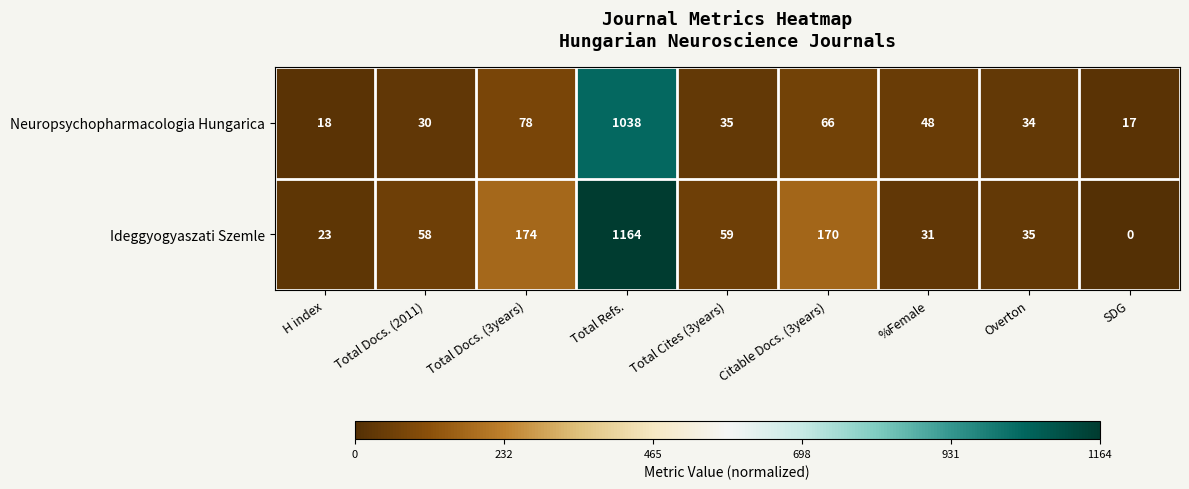

List the series in order of their peak value, highest first.

Ideggyogyaszati Szemle, Neuropsychopharmacologia Hungarica